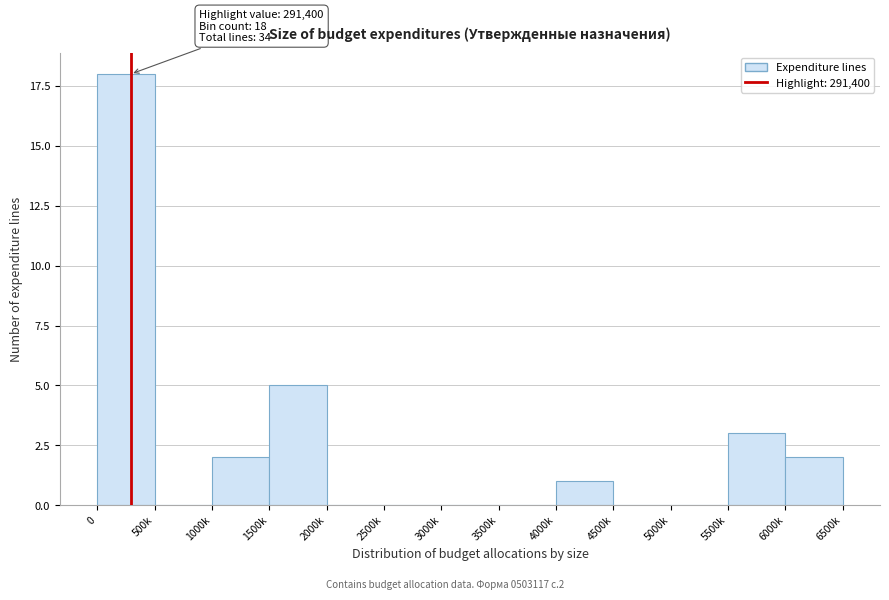

Reading right to left, what are all the values shown in this chart?

6000k=2	5500k=3	5000k=0	4500k=0	4000k=1	3500k=0	3000k=0	2500k=0	2000k=0	1500k=5	1000k=2	500k=0	0=18